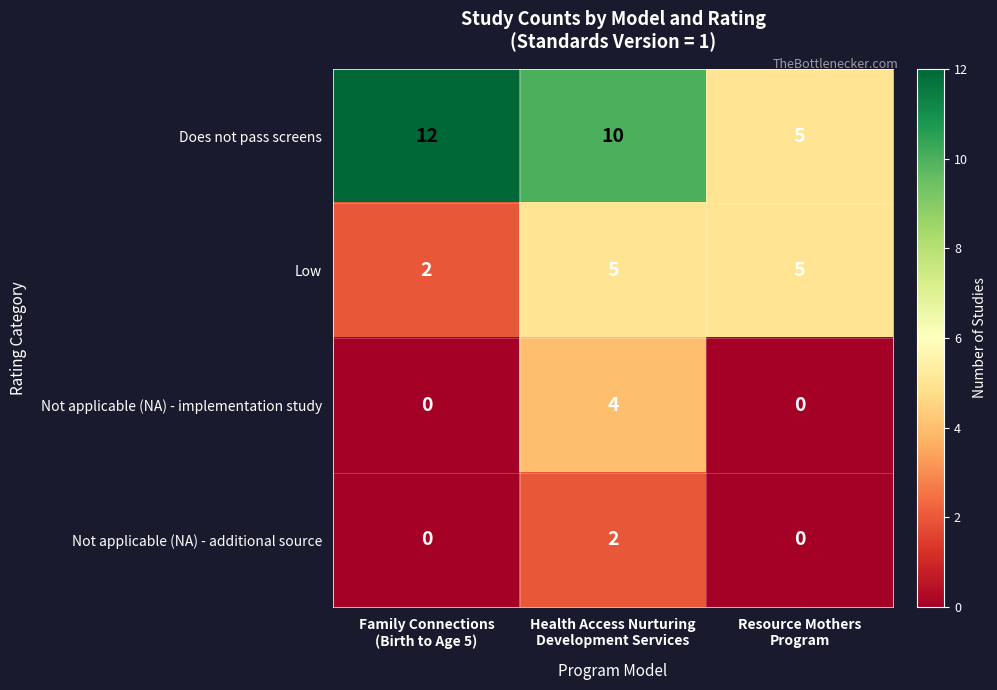

What is the average value of the Low series?

4